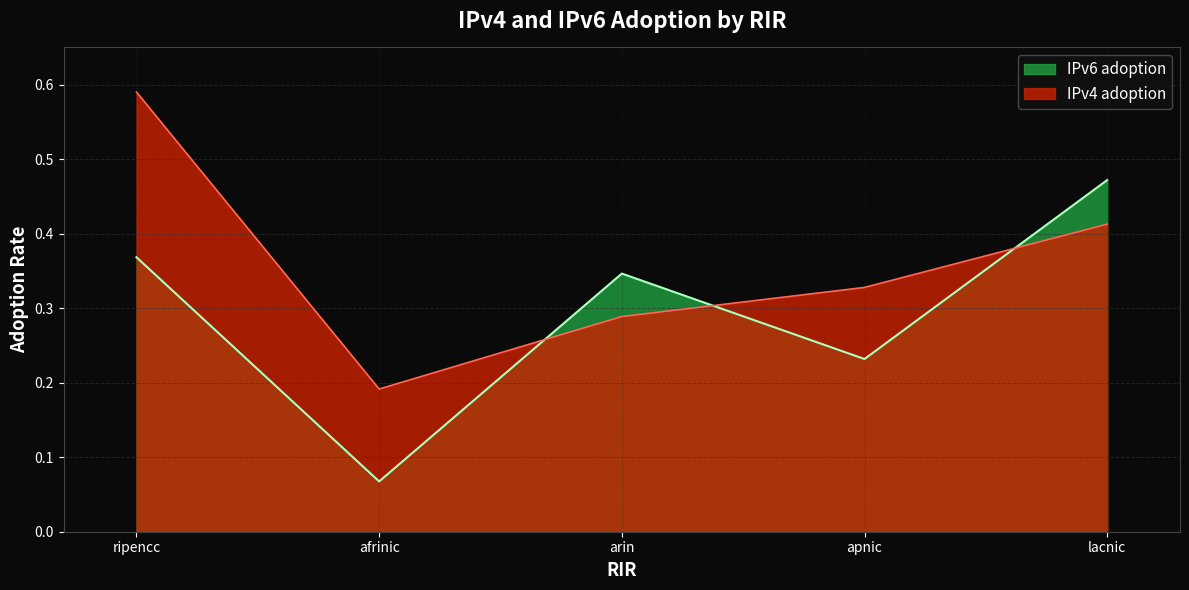

What is the difference between the maximum and second lowest values in the IPv6 adoption series?

0.2